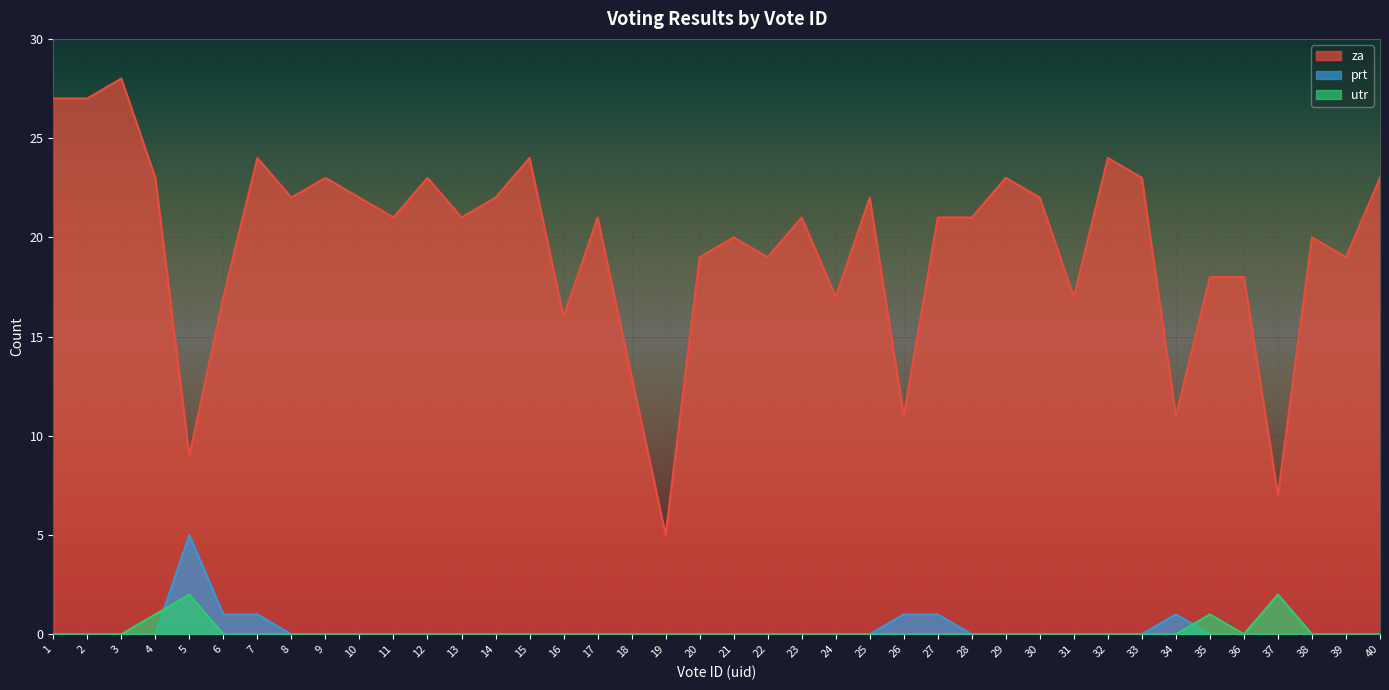

True or false: za and utr intersect in this chart.

False